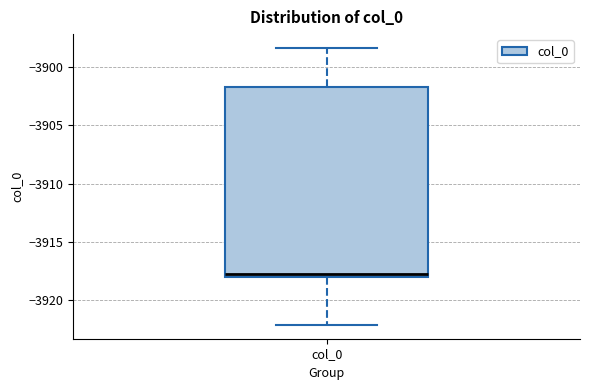

Transcribe this box plot: give where the median line is, the range the box spans, and where the two whiskers end, as read against the y-axis. The values are not printed on the chart, so give them approximately, as read against the axis.

median -3918.0 (just above the box's lower edge), box -3918.0 to -3901.5, whiskers -3922.0 to -3898.5